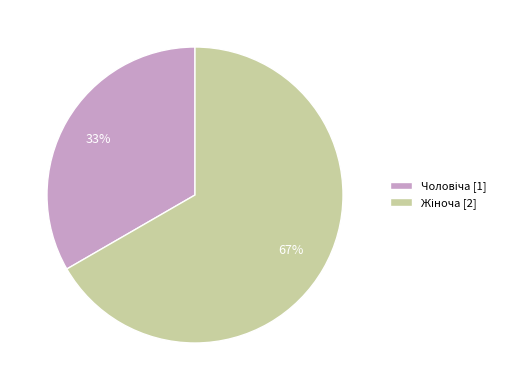

Count the number of slices in the pie.

2